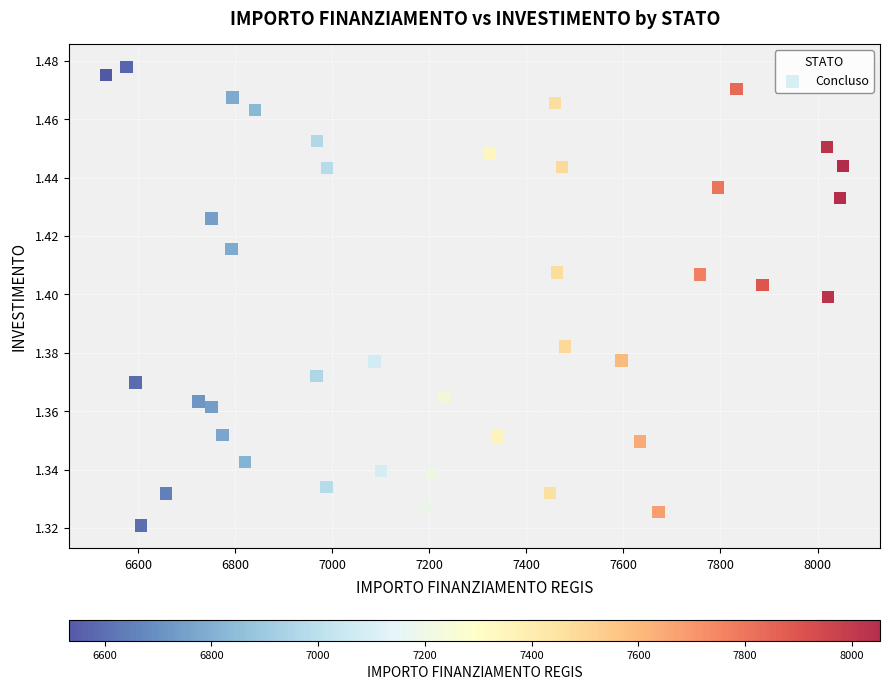

What is the range of X values (max minus min)?

1518.9